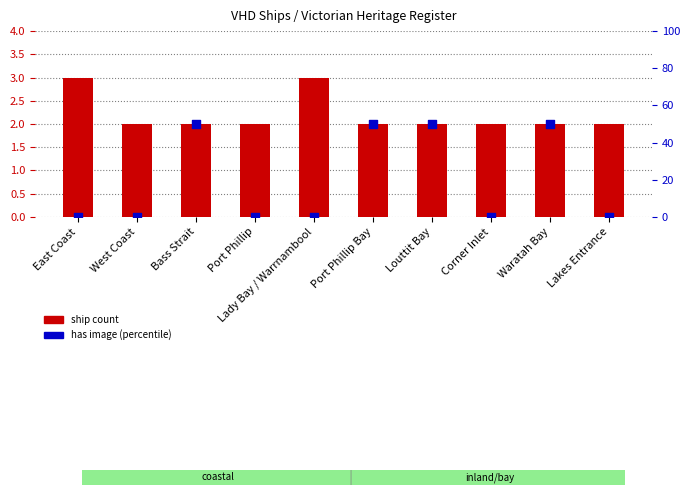

What is the total value across all series at East Coast?

3